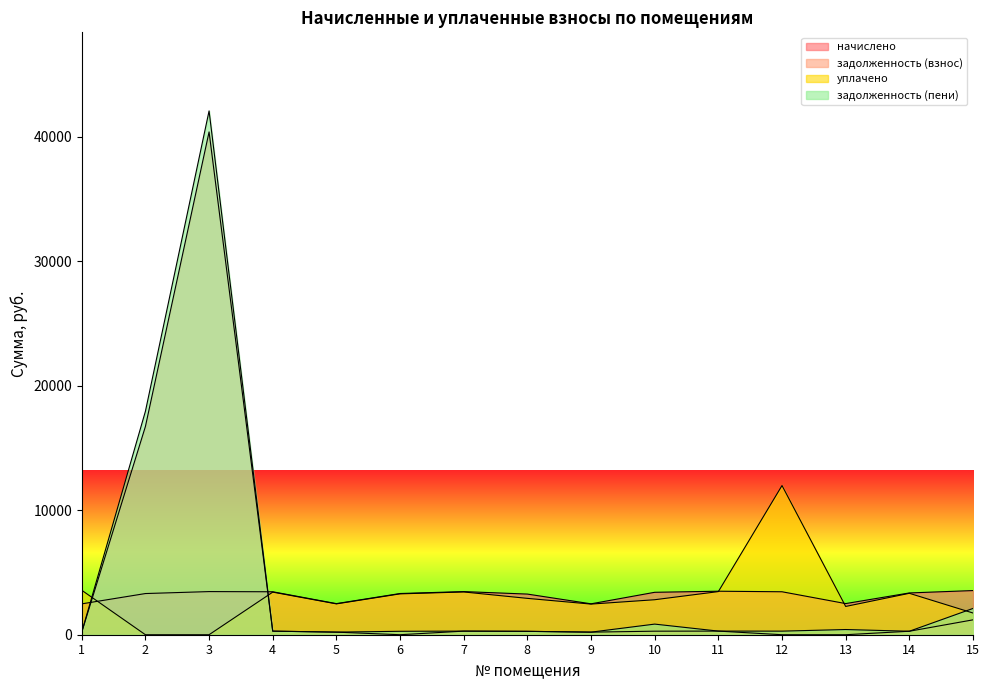

Where does the уплачено series first go above 2921?

1